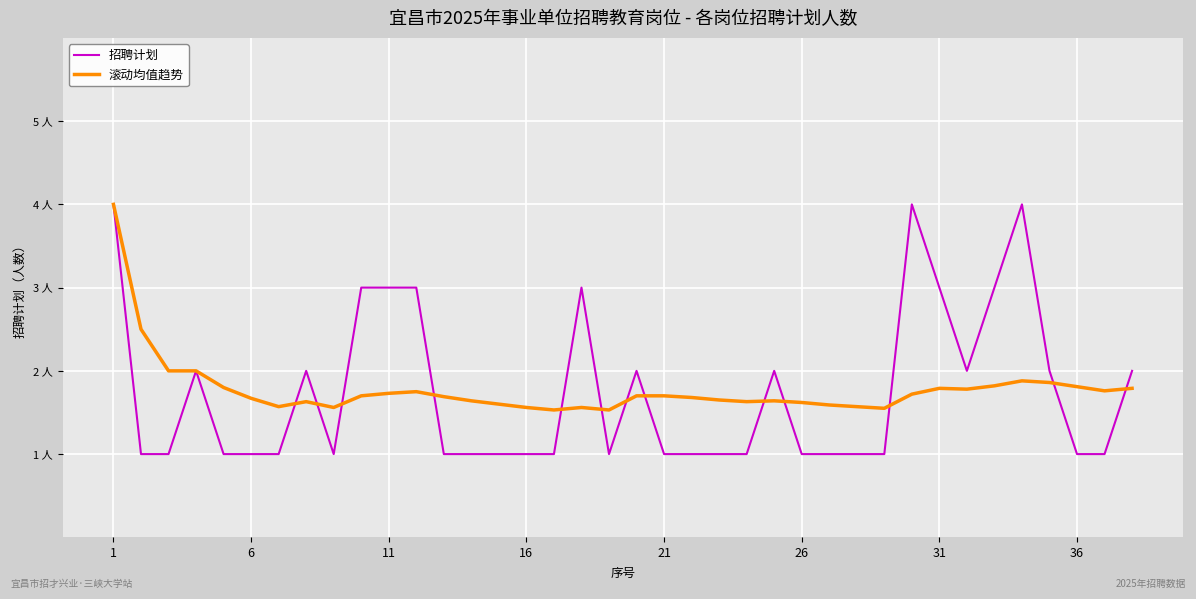

Does the chart have visible grid lines?

Yes